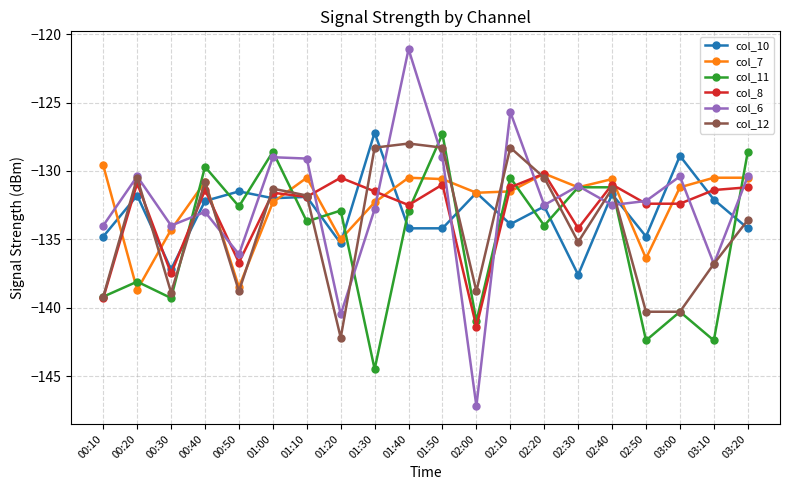

After their last crossing, which series has the higher values: col_11 or col_12?

col_11